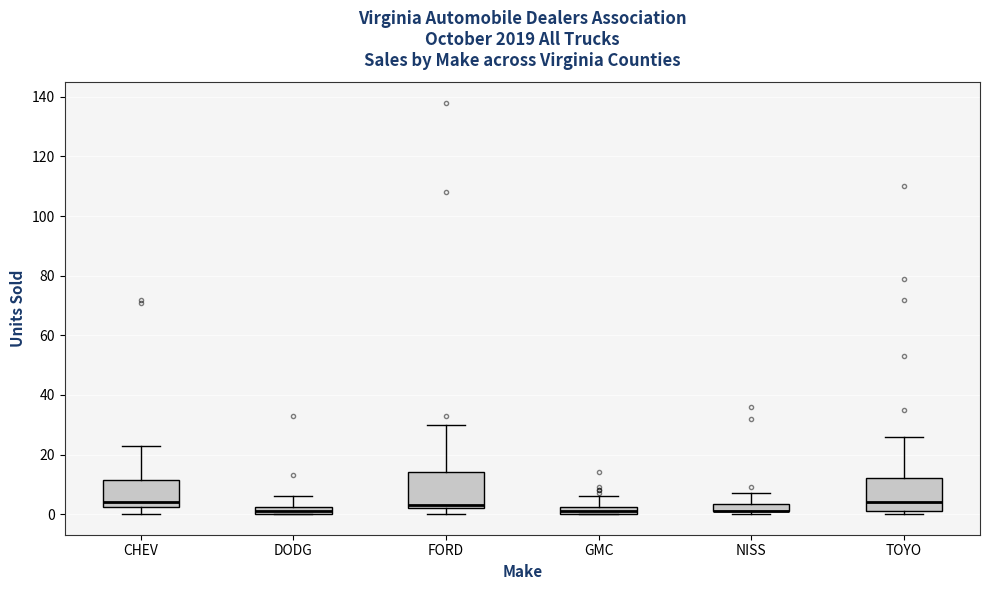

Where is the upper edge of the box for GMC on the y-axis? The values are not printed on the chart, so give them approximately, as read against the axis.

2